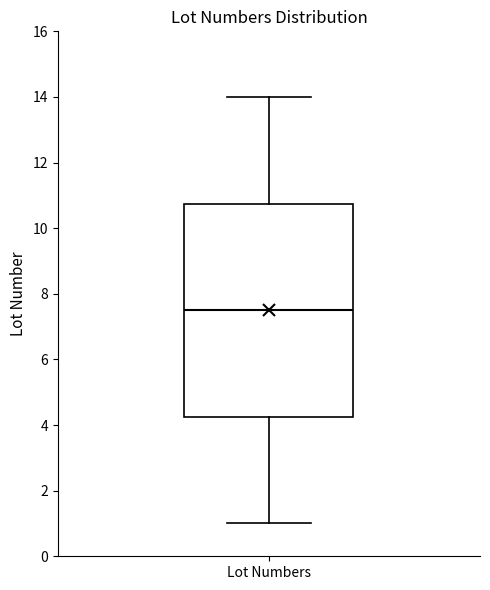

Read this box plot against the y-axis: the position of the median line, the range covered by the box, and the ends of both whiskers. The values are not printed on the chart, so give them approximately, as read against the axis.

median 7.6, box 4.2 to 10.8, whiskers 1.0 to 14.0